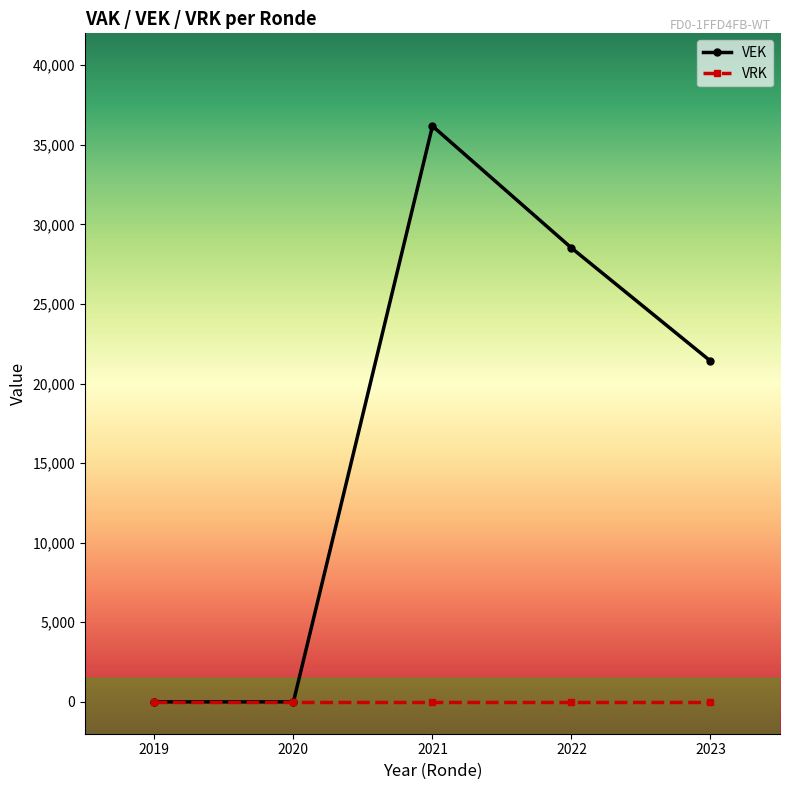

Rank the series at 2021 from highest to lowest value.

VEK, VRK